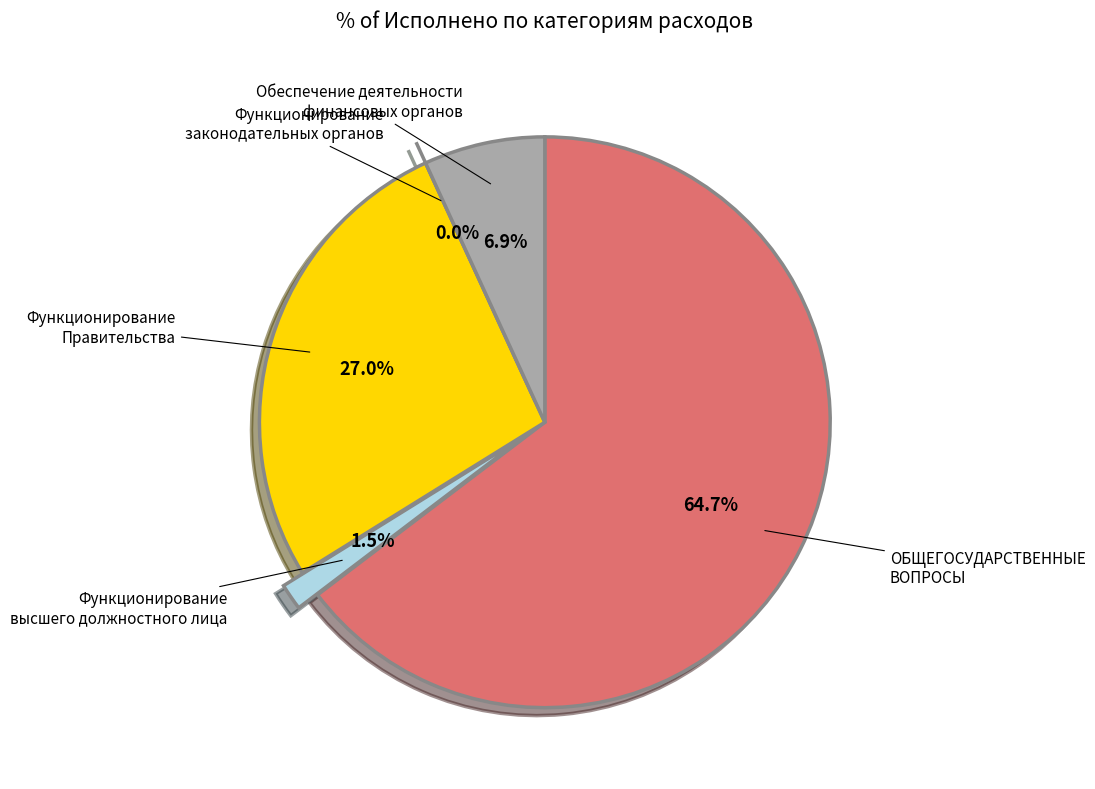

True or false: Обеспечение деятельности финансовых органов accounts for 7% of the total.

True